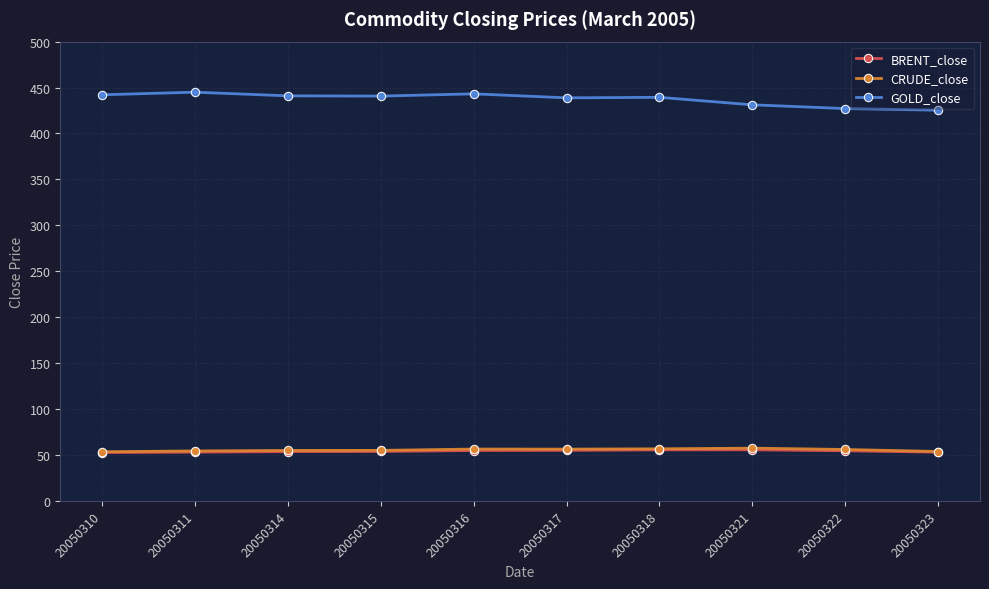

What is the spread (max minus min) of values at 20050322?

372.5